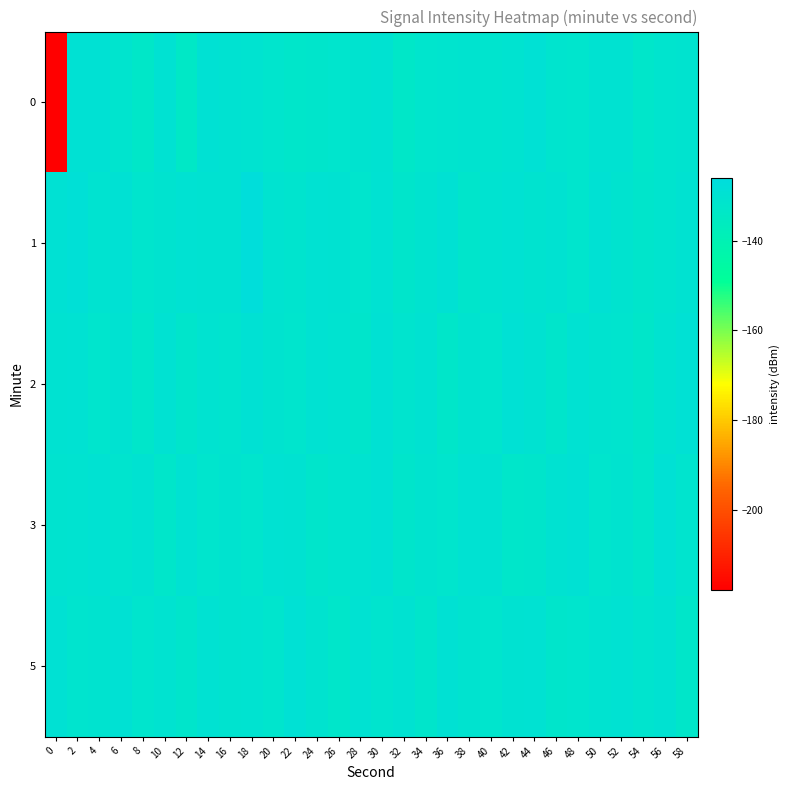

Reading left to right, list all the values displayed in this chart.

0: 0=-218.2	2=-129.5	4=-129.6	6=-131.3	8=-133.2	10=-129.9	12=-133.7	14=-129.6	16=-130.2	18=-130.4	20=-131.5	22=-132.4	24=-132.0	26=-131.5	28=-131.0	30=-130.1	32=-133.0	34=-131.5	36=-131.3	38=-130.7	40=-131.1	42=-130.5	44=-129.1	46=-131.1	48=-131.5	50=-130.1	52=-130.3	54=-132.4	56=-131.3	58=-131.0
1: 0=-129.4	2=-128.3	4=-130.7	6=-129.3	8=-131.7	10=-131.0	12=-129.7	14=-130.2	16=-130.2	18=-126.9	20=-130.5	22=-131.2	24=-129.8	26=-130.1	28=-131.5	30=-129.9	32=-132.1	34=-130.7	36=-129.3	38=-131.8	40=-130.4	42=-129.6	44=-131.0	46=-130.2	48=-131.7	50=-129.5	52=-130.9	54=-132.0	56=-131.1	58=-130.3
2: 0=-130.2	2=-129.8	4=-131.5	6=-130.1	8=-132.3	10=-129.7	12=-131.9	14=-130.5	16=-131.1	18=-129.3	20=-130.8	22=-131.6	24=-129.9	26=-130.6	28=-132.1	30=-129.4	32=-131.3	34=-130.0	36=-132.8	38=-130.7	40=-131.4	42=-129.1	44=-130.3	46=-131.8	48=-129.6	50=-130.9	52=-131.2	54=-132.5	56=-130.4	58=-129.2
3: 0=-131.0	2=-130.5	4=-129.8	6=-131.3	8=-130.2	10=-132.4	12=-129.9	14=-131.7	16=-130.8	18=-131.5	20=-129.6	22=-130.1	24=-132.0	26=-131.1	28=-130.6	30=-129.3	32=-131.8	34=-130.9	36=-131.4	38=-129.7	40=-130.3	42=-132.2	44=-131.9	46=-130.0	48=-129.5	50=-131.6	52=-130.7	54=-132.3	56=-129.1	58=-131.2
5: 0=-129.5	2=-131.2	4=-130.8	6=-129.3	8=-131.7	10=-130.4	12=-132.1	14=-129.8	16=-131.0	18=-130.6	20=-131.5	22=-129.2	24=-130.7	26=-132.4	28=-129.6	30=-131.3	32=-130.1	34=-131.8	36=-129.4	38=-130.9	40=-131.6	42=-130.2	44=-129.7	46=-132.0	48=-131.4	50=-130.5	52=-129.9	54=-131.1	56=-130.3	58=-132.6